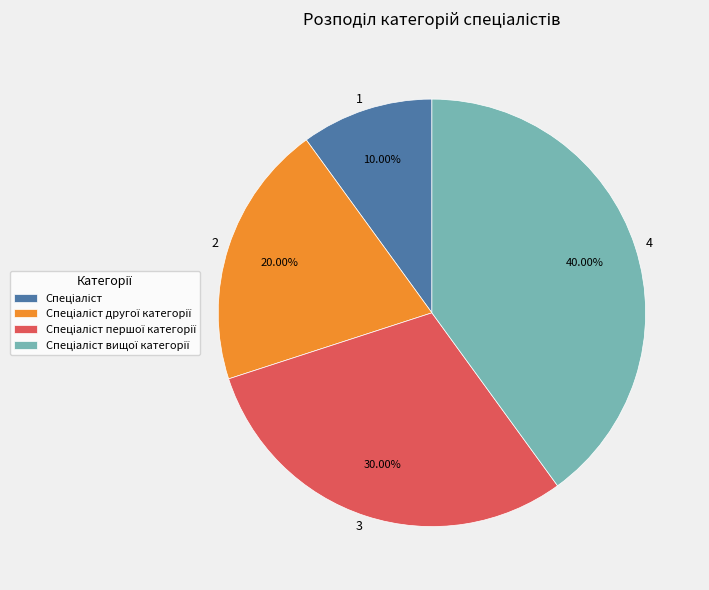

To the nearest percent, what is the difference between the largest and smallest slice percentages?

30%